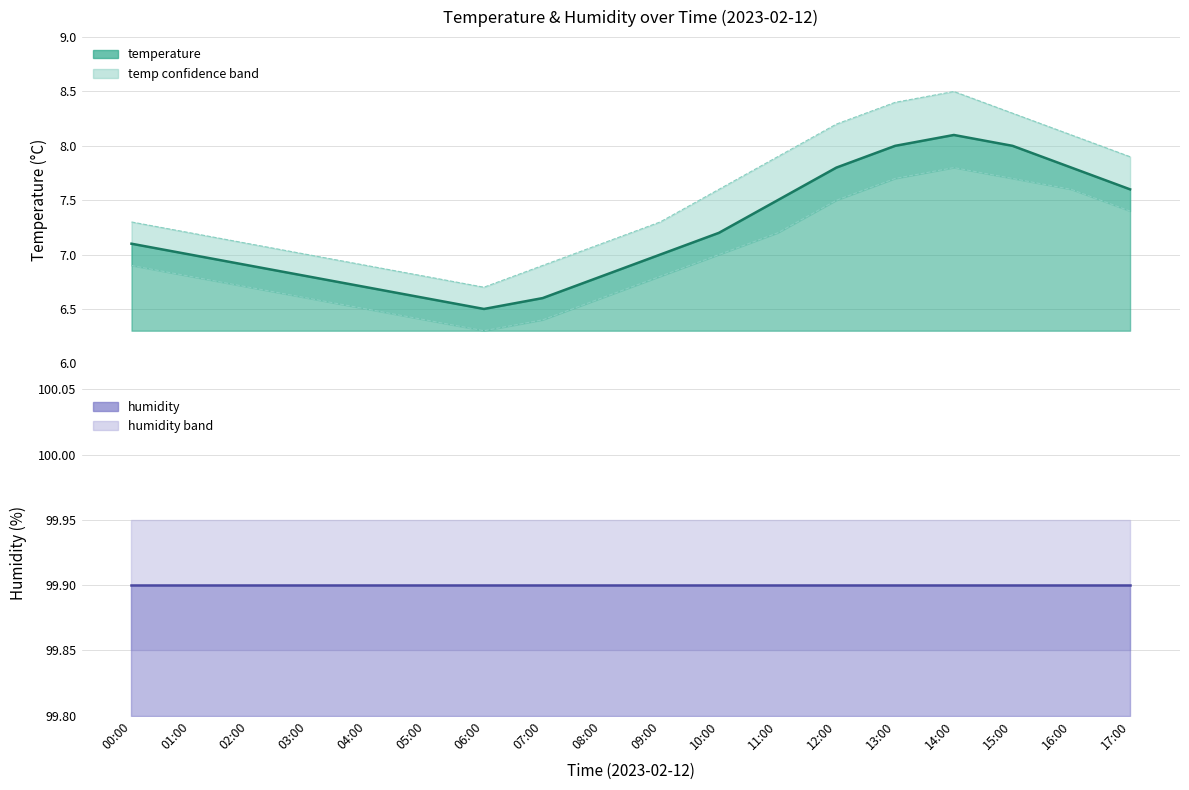

At 05:00, list the series in order from largest to smallest.

temp_upper, temperature, temp_lower